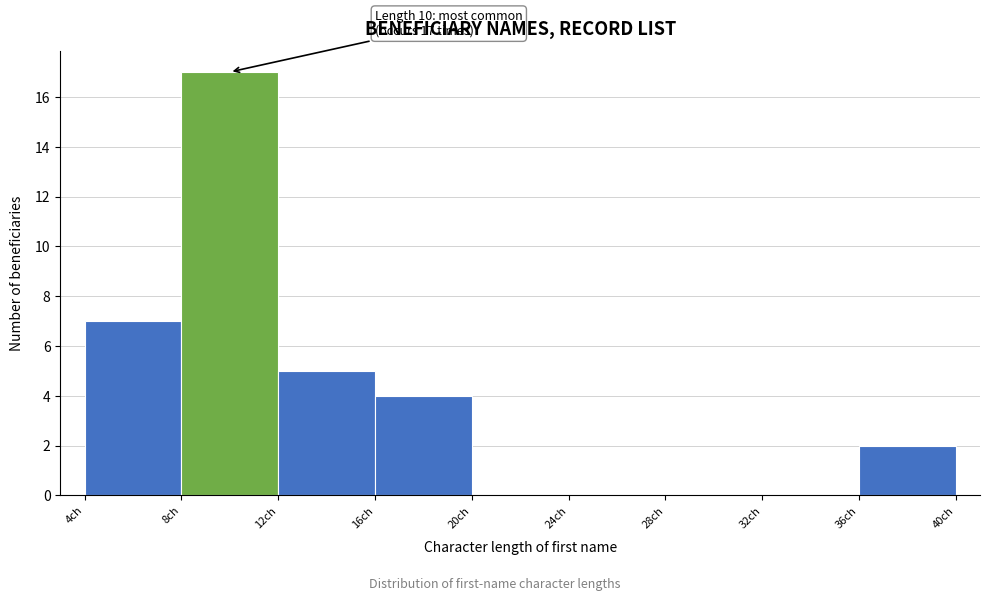

Which range on the x-axis has the tallest bar?

8 to 12